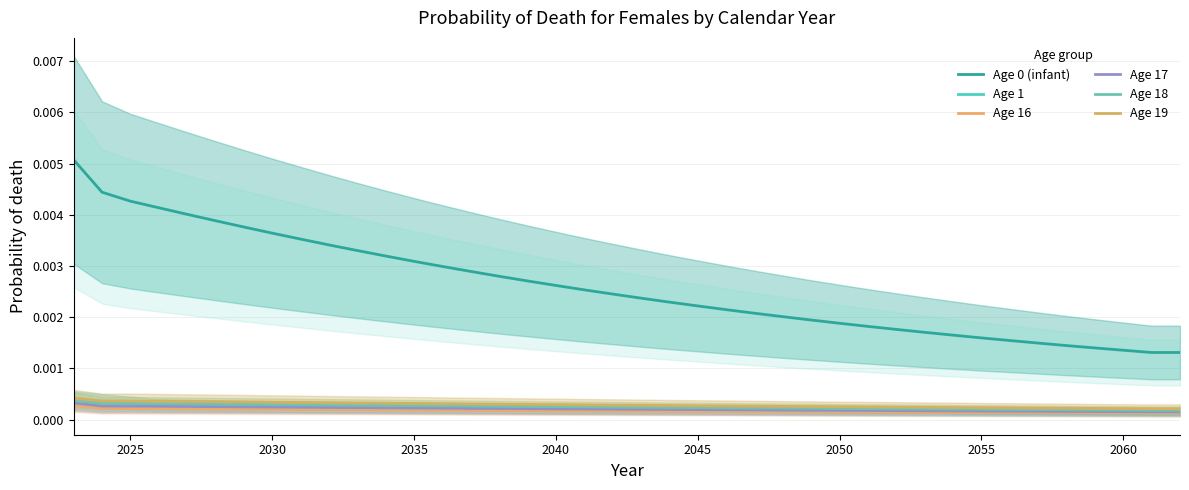

Count the Age 0 (infant) values in the range 0 to 1.

40